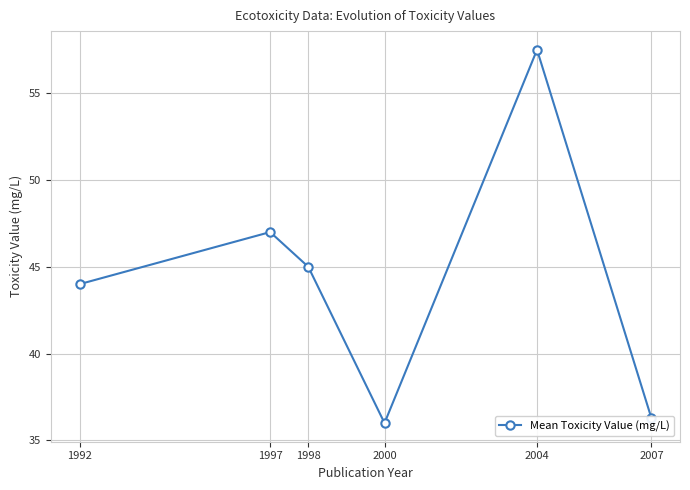

Reading left to right, list all the values displayed in this chart.

44.0	47.0	45.0	36.0	57.5	36.3